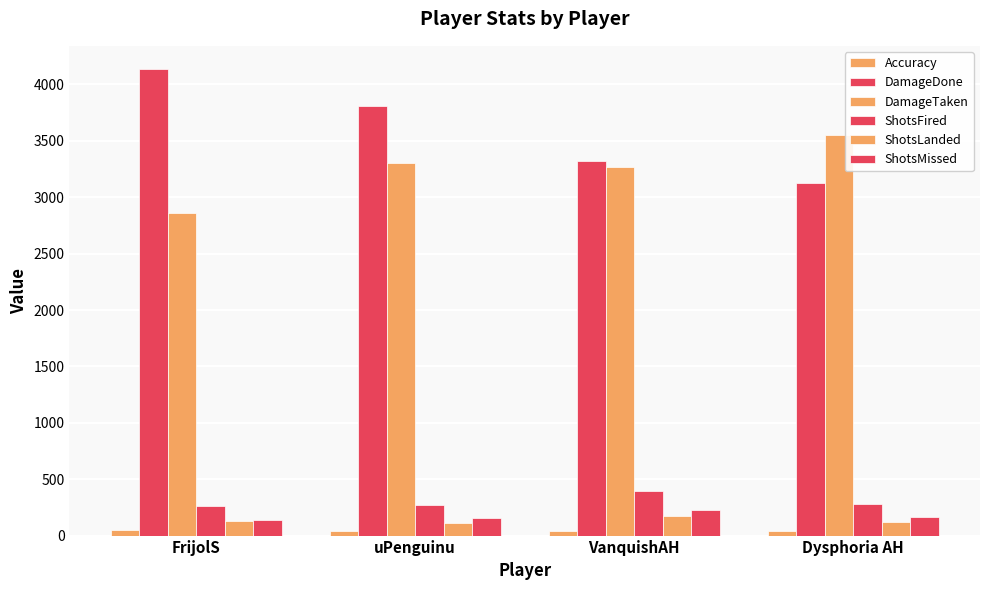

What is the label of the 3rd bar from the right?

uPenguinu